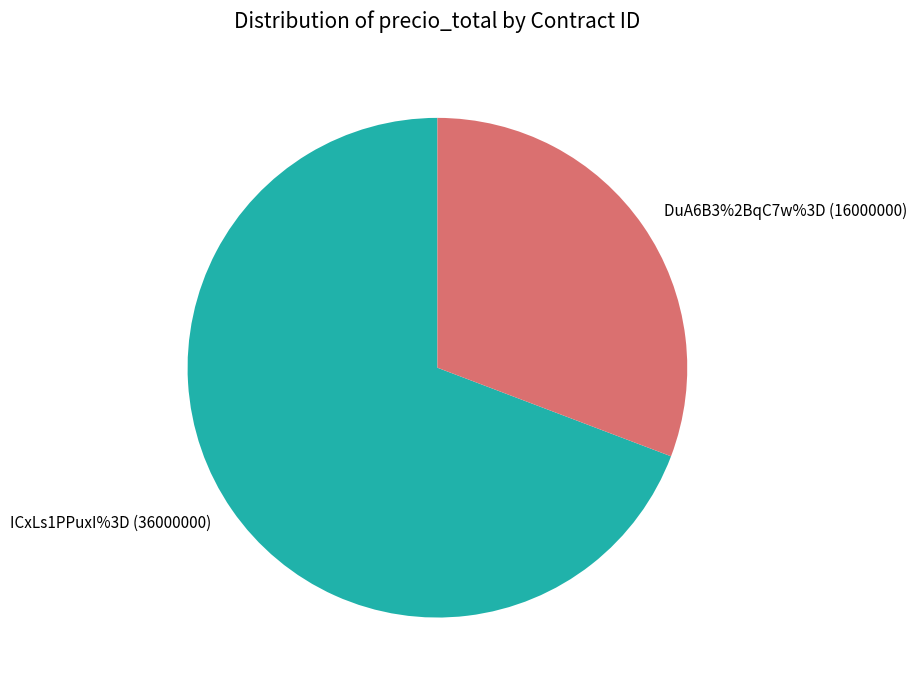

To the nearest percent, what is the average slice percentage?

50%